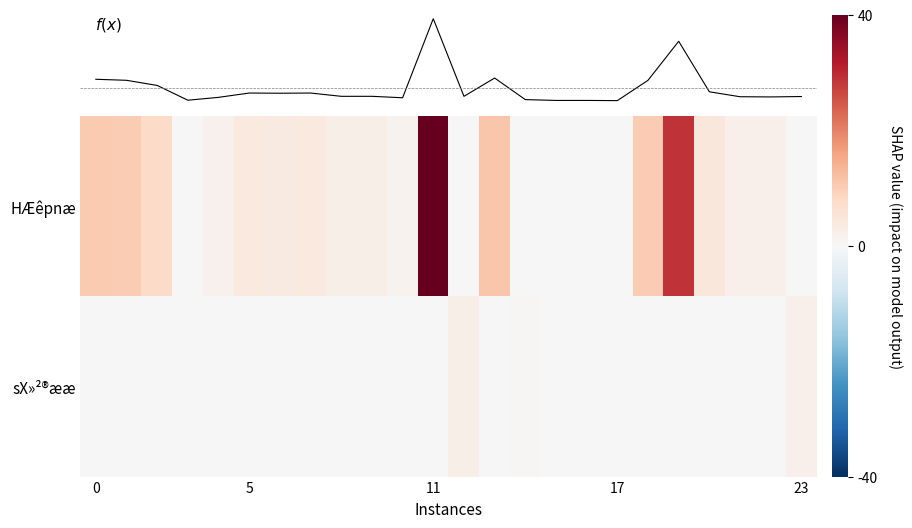

Is it true that f(x) equals 0.6 at 14?

True